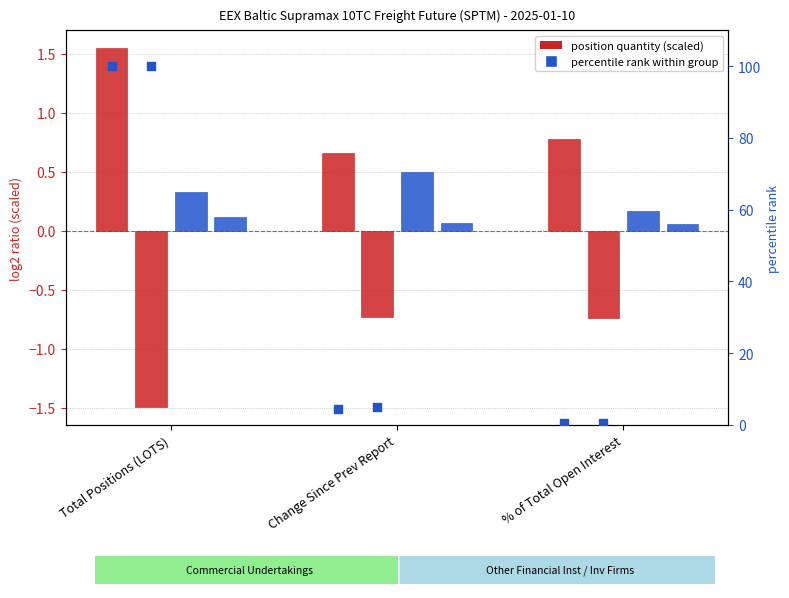

Is the value of Other Financial Inst Long at Change Since Prev Report greater than the value of Commercial Undertakings Long pct at Total Positions (LOTS)?

No